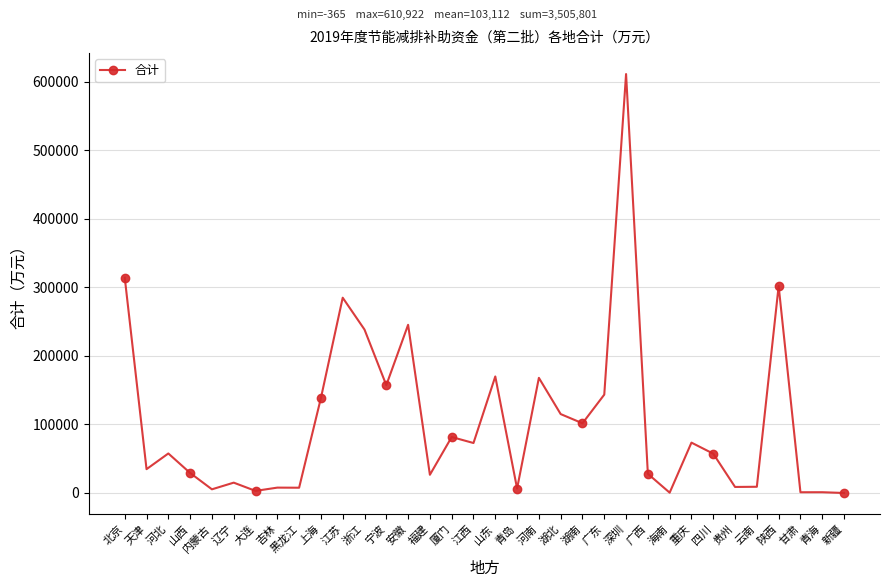

What is the value of the 12th point from the left?

238095